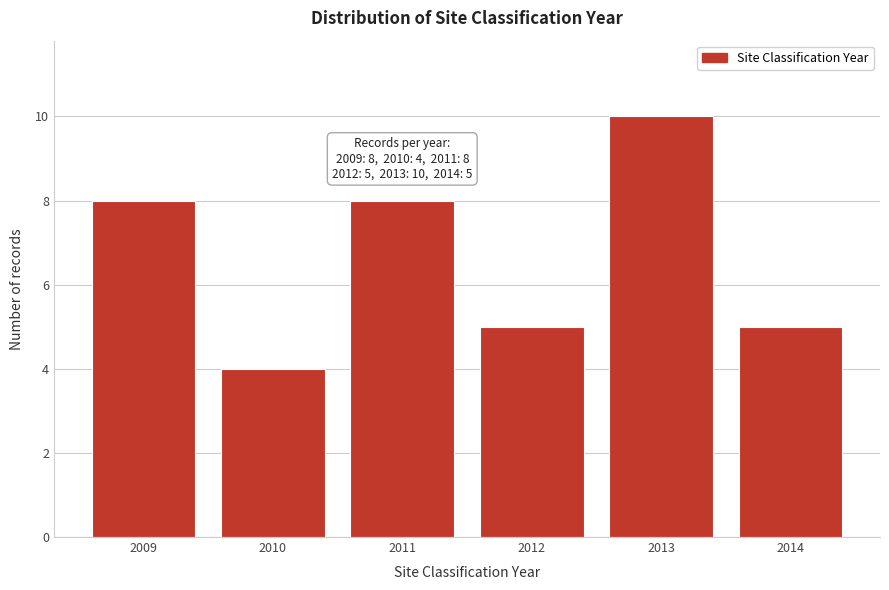

Reading left to right, transcribe all the data shown in this chart.

8	4	8	5	10	5